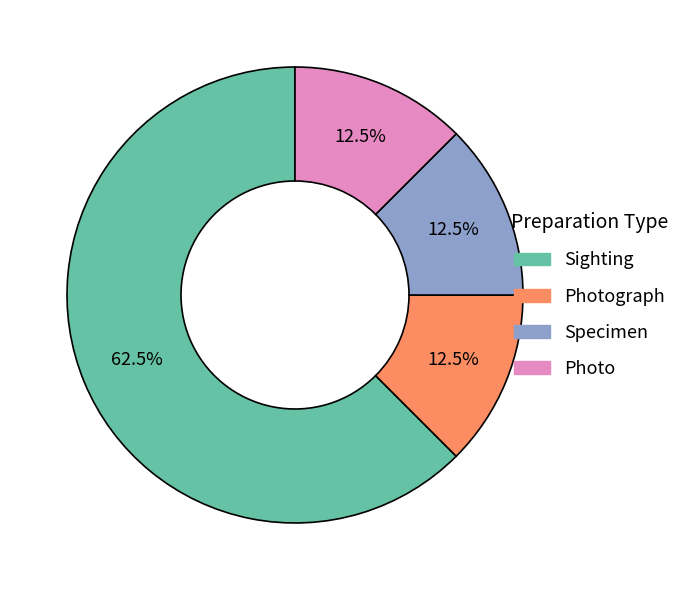

Does any single category account for the majority?

Yes